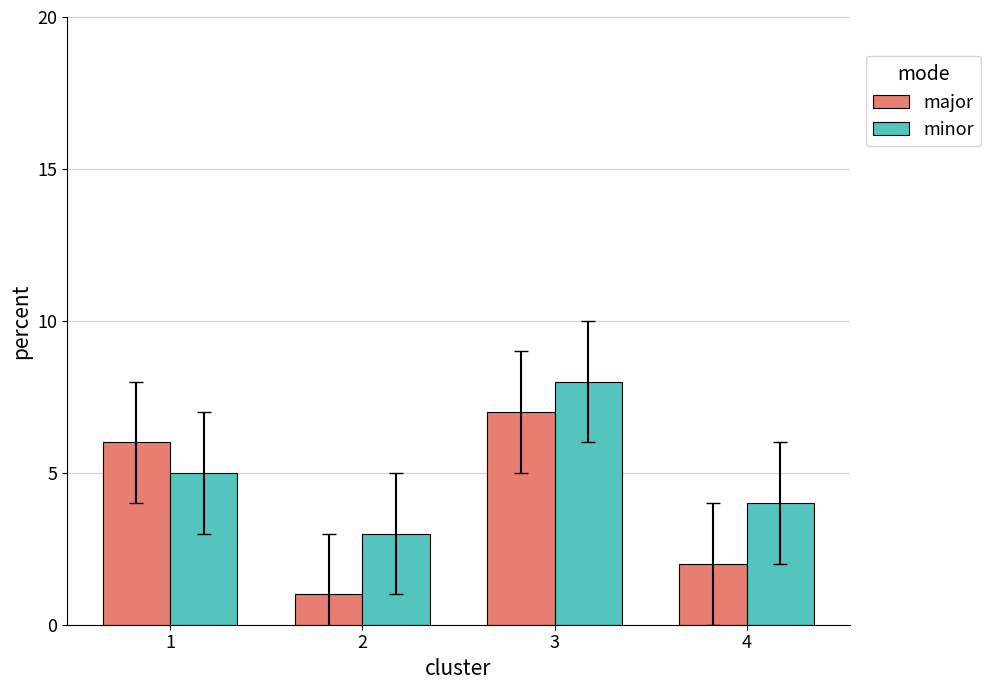

How many major values are between 2 and 7?

3